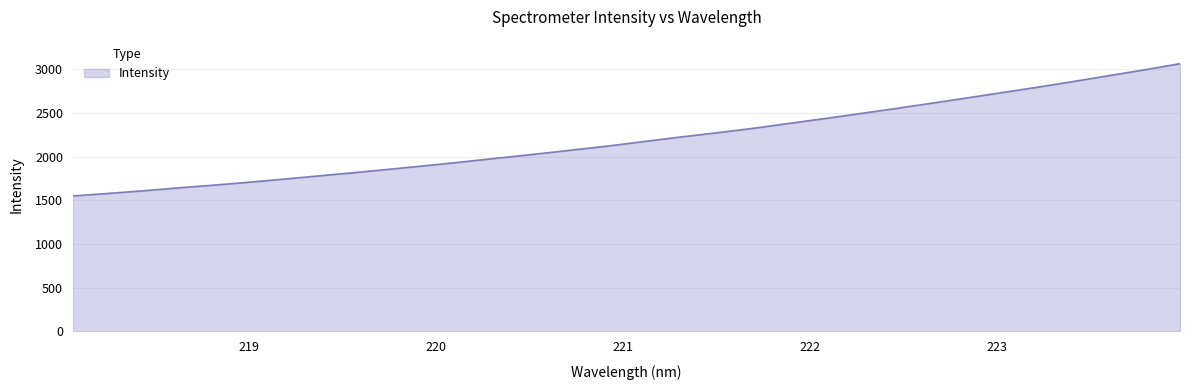

What is the difference between the maximum and minimum values?

1513.4